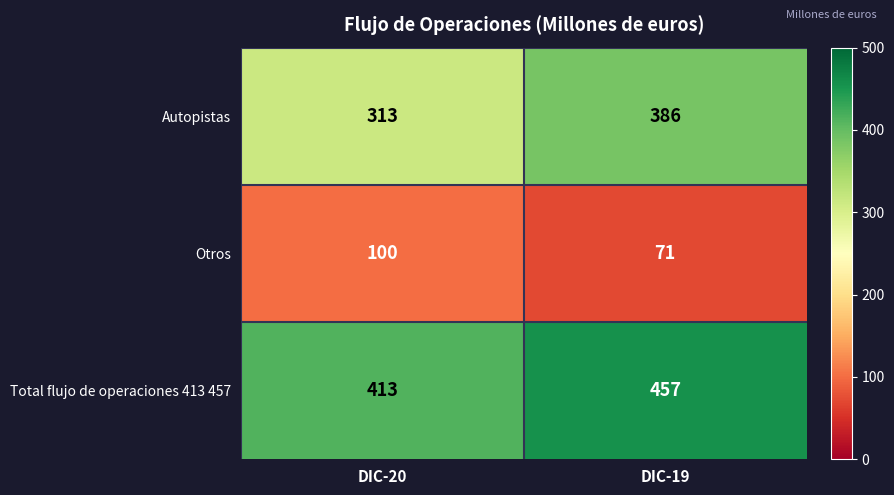

What is the sum of the Otros values at DIC-20 and DIC-19?

171